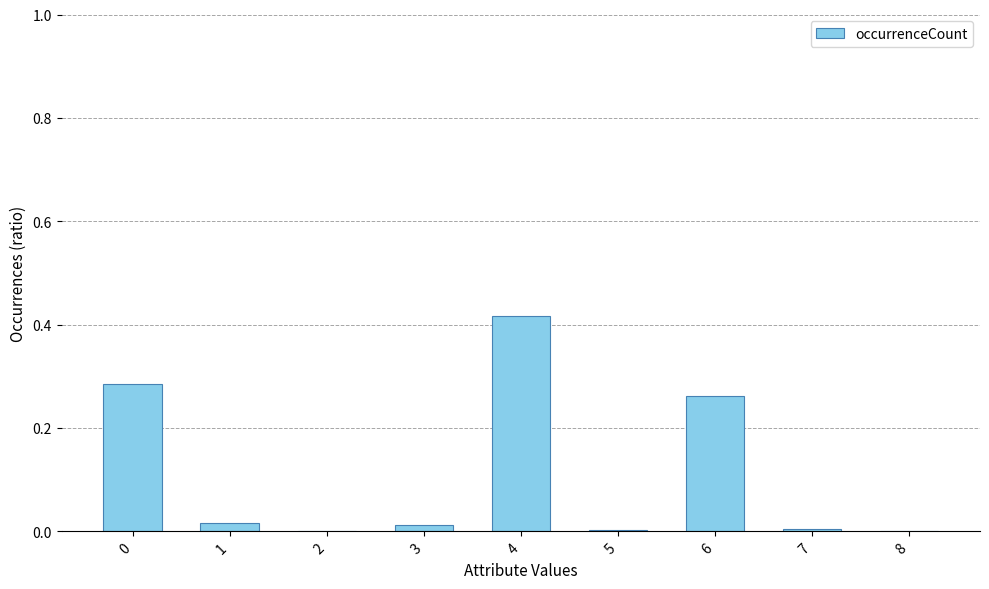

Is it true that the value at 2 is 0.0?

True